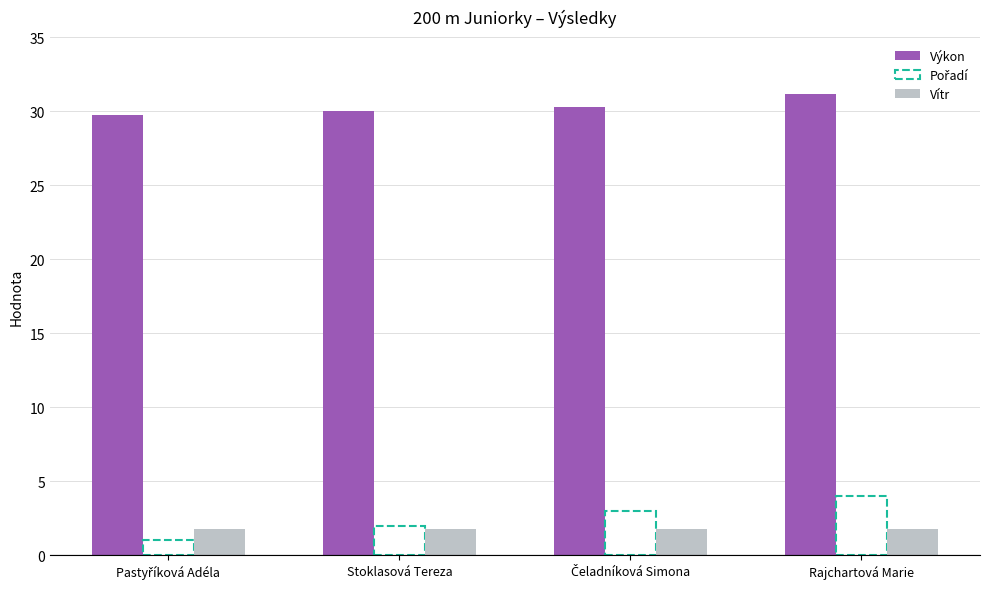

What is the difference between the highest and lowest values at Stoklasová Tereza?

28.2